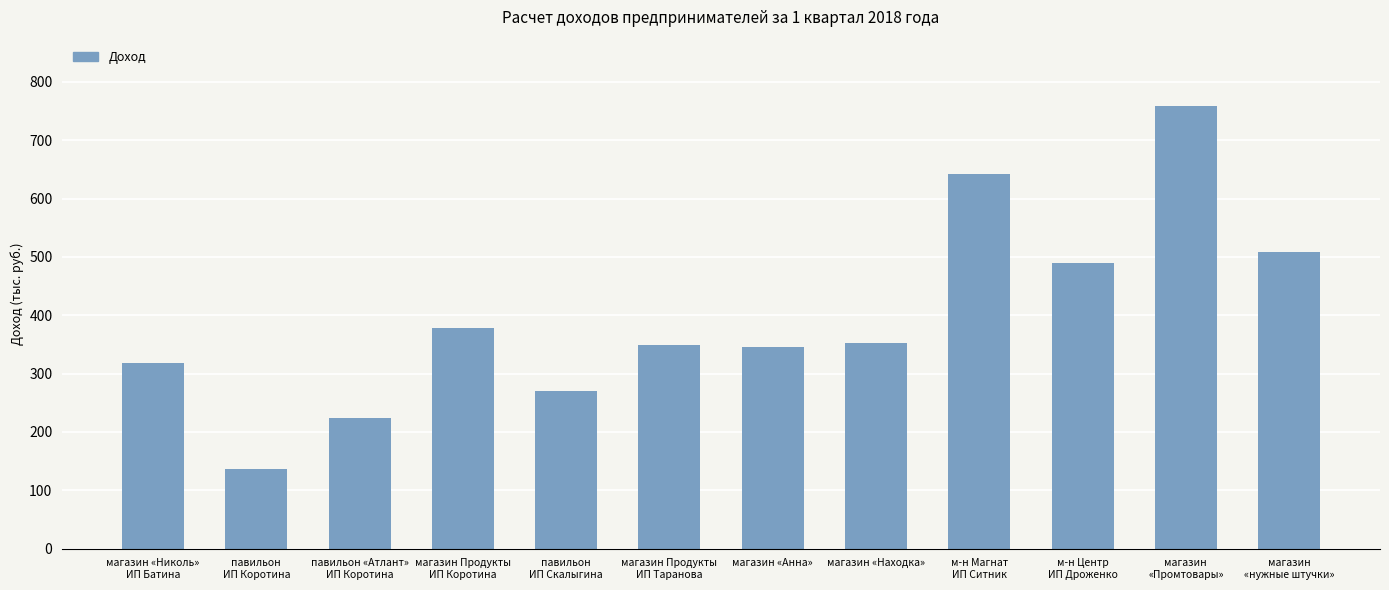

What is the minimum value shown in the chart?

136.3